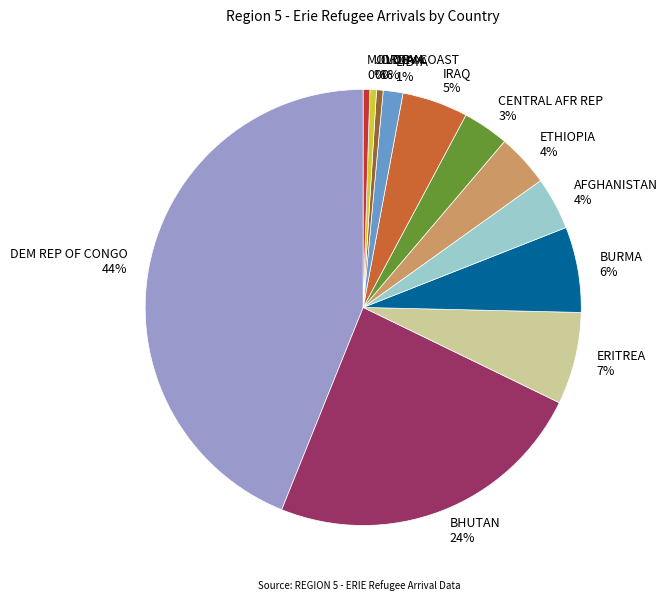

Between LIBYA and ETHIOPIA, which is larger?

ETHIOPIA